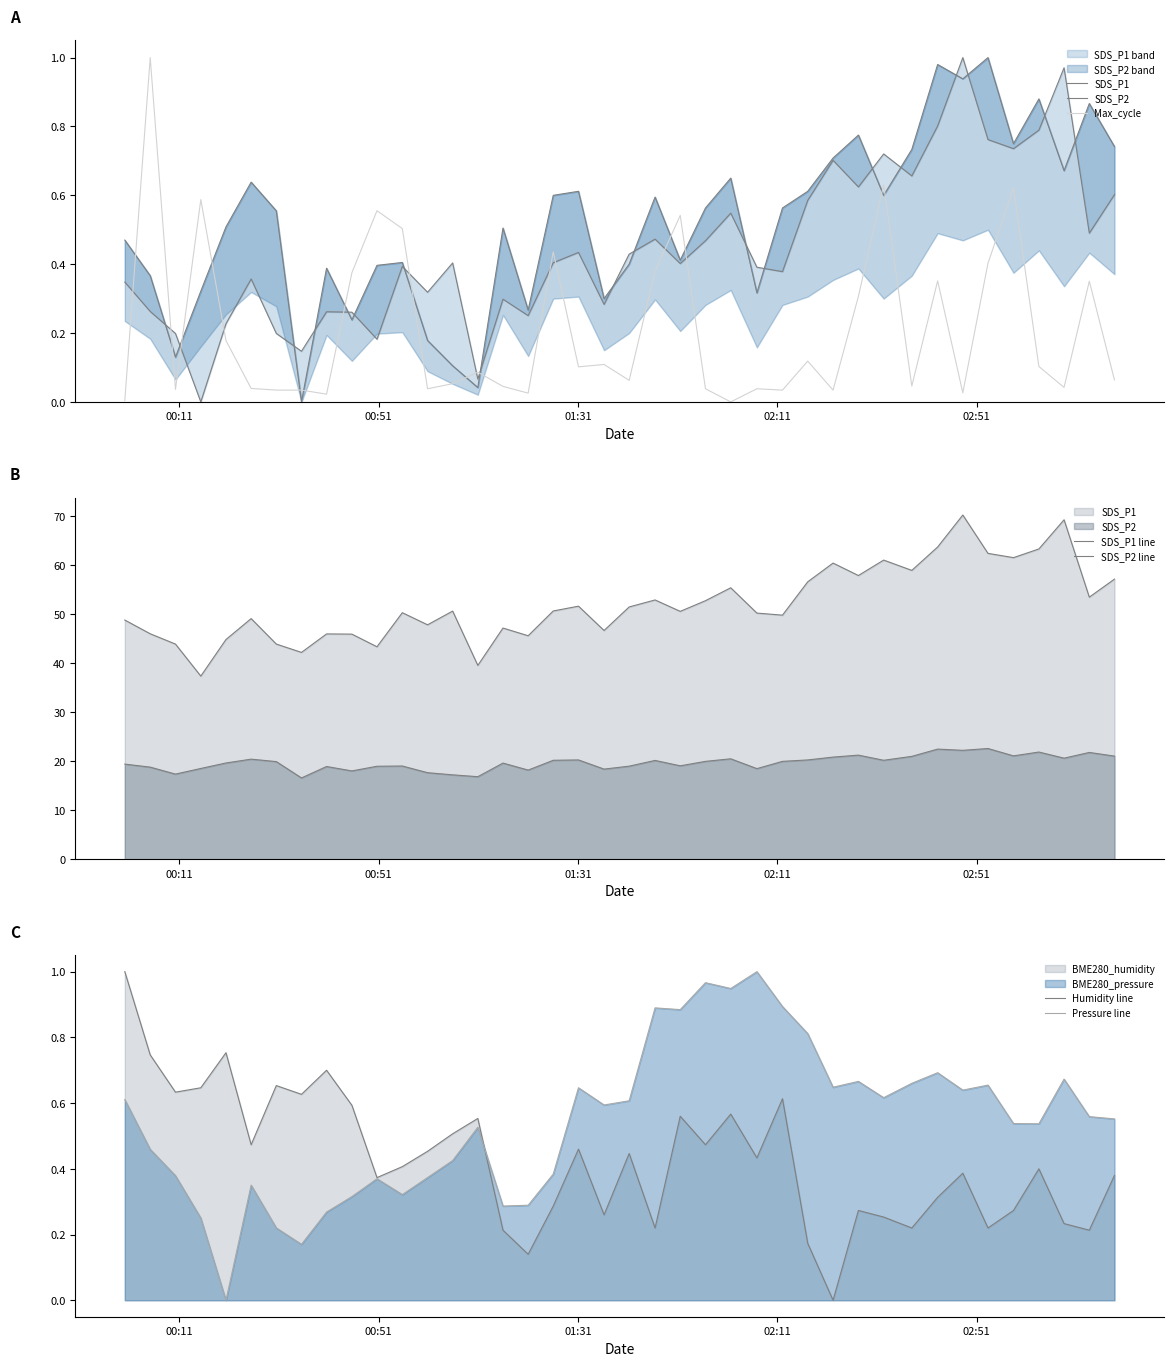

Reading left to right, list all the values displayed in this chart.

SDS_P1: 0.3	0.3	0.2	0.0	0.2	0.4	0.2	0.1	0.3	0.3	0.2	0.4	0.3	0.4	0.1	0.3	0.3	0.4	0.4	0.3	0.4	0.5	0.4	0.5	0.5	0.4	0.4	0.6	0.7	0.6	0.7	0.7	0.8	1.0	0.8	0.7	0.8	1.0	0.5	0.6
SDS_P2: 0.5	0.4	0.1	0.3	0.5	0.6	0.6	0.0	0.4	0.2	0.4	0.4	0.2	0.1	0.0	0.5	0.3	0.6	0.6	0.3	0.4	0.6	0.4	0.6	0.6	0.3	0.6	0.6	0.7	0.8	0.6	0.7	1.0	0.9	1.0	0.8	0.9	0.7	0.9	0.7
BME280_humidity: 1.0	0.7	0.6	0.6	0.8	0.5	0.7	0.6	0.7	0.6	0.4	0.4	0.5	0.5	0.6	0.2	0.1	0.3	0.5	0.3	0.4	0.2	0.6	0.5	0.6	0.4	0.6	0.2	0.0	0.3	0.3	0.2	0.3	0.4	0.2	0.3	0.4	0.2	0.2	0.4
BME280_pressure: 0.6	0.5	0.4	0.3	0.0	0.4	0.2	0.2	0.3	0.3	0.4	0.3	0.4	0.4	0.5	0.3	0.3	0.4	0.6	0.6	0.6	0.9	0.9	1.0	0.9	1.0	0.9	0.8	0.6	0.7	0.6	0.7	0.7	0.6	0.7	0.5	0.5	0.7	0.6	0.6
Max_cycle: 0.0	1.0	0.0	0.6	0.2	0.0	0.0	0.0	0.0	0.4	0.6	0.5	0.0	0.1	0.1	0.0	0.0	0.4	0.1	0.1	0.1	0.4	0.5	0.0	0.0	0.0	0.0	0.1	0.0	0.3	0.6	0.0	0.4	0.0	0.4	0.6	0.1	0.0	0.4	0.1